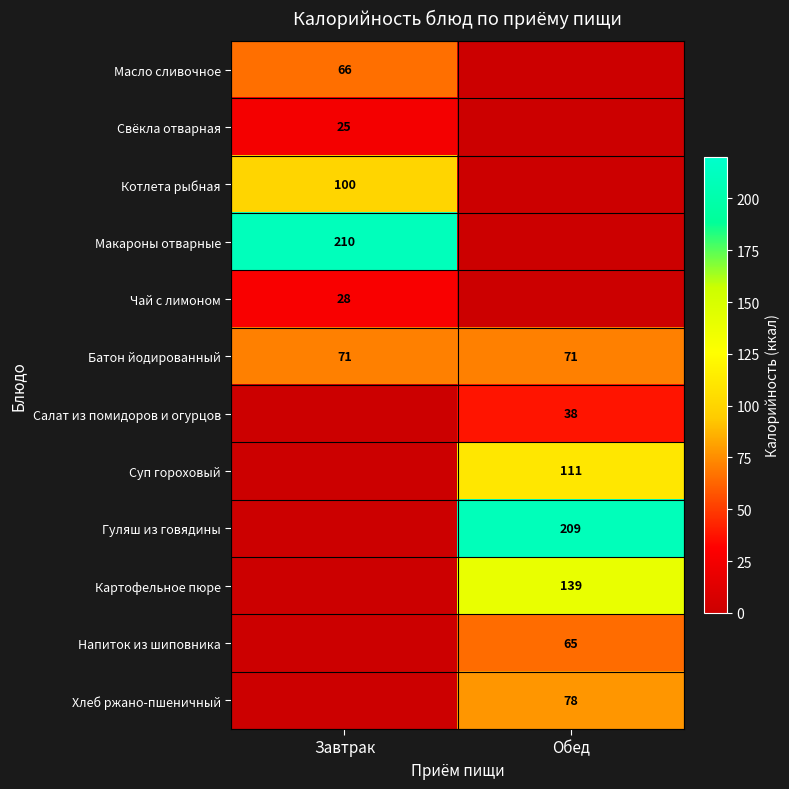

Is the value of Батон йодированный at Завтрак greater than the value of Масло сливочное at Завтрак?

Yes